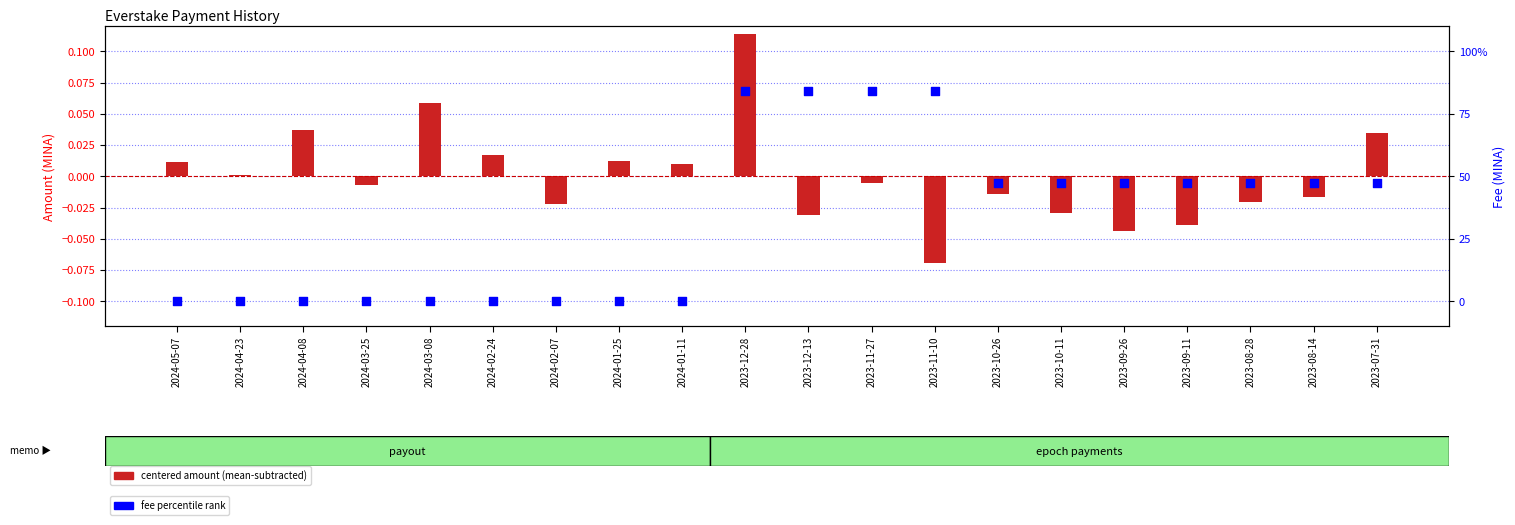

Which series has the largest total across all categories?

fee percentile rank